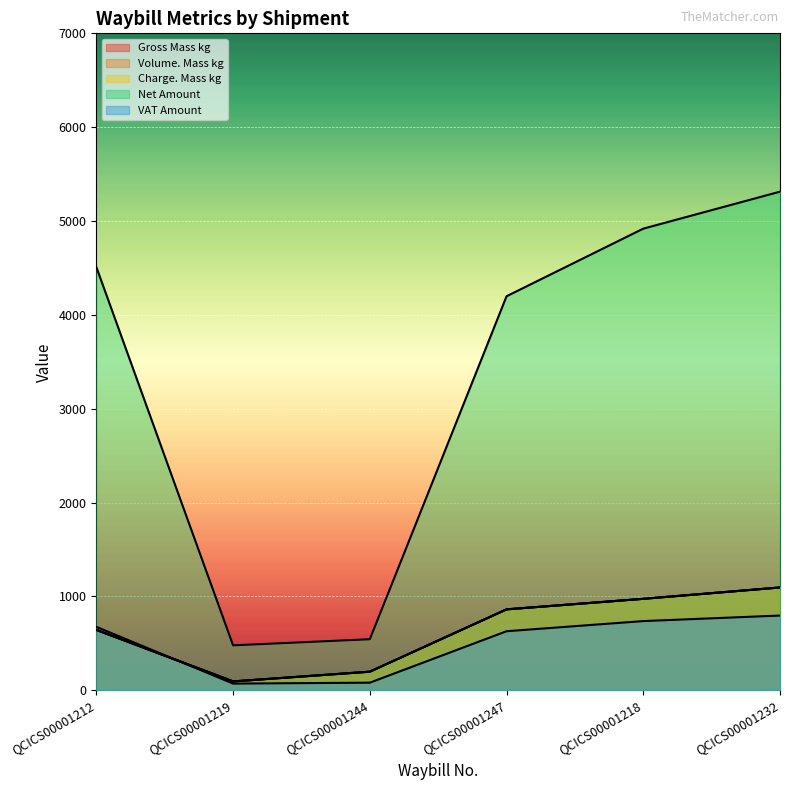

What is the label of the 5th point from the right?

QCICS00001219